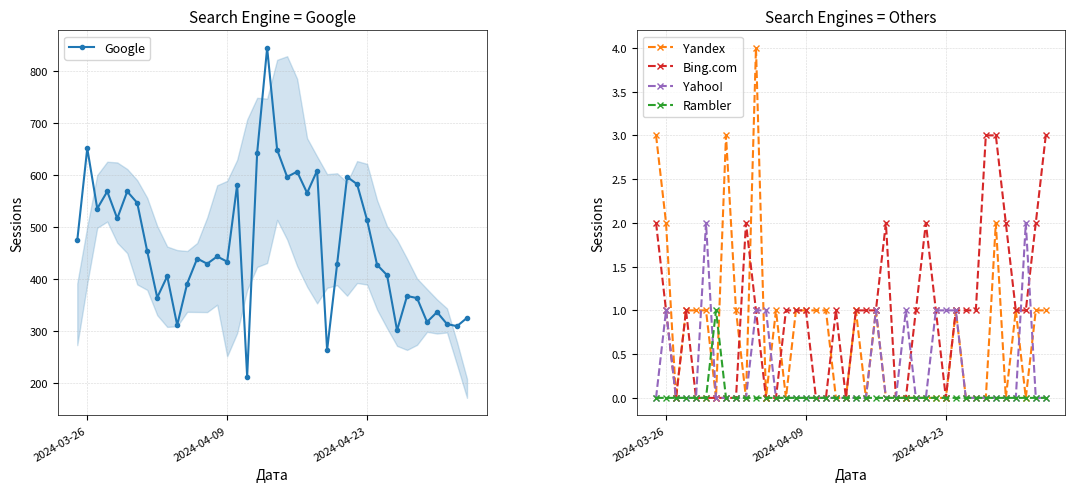

How many distinct data groups are displayed?

5